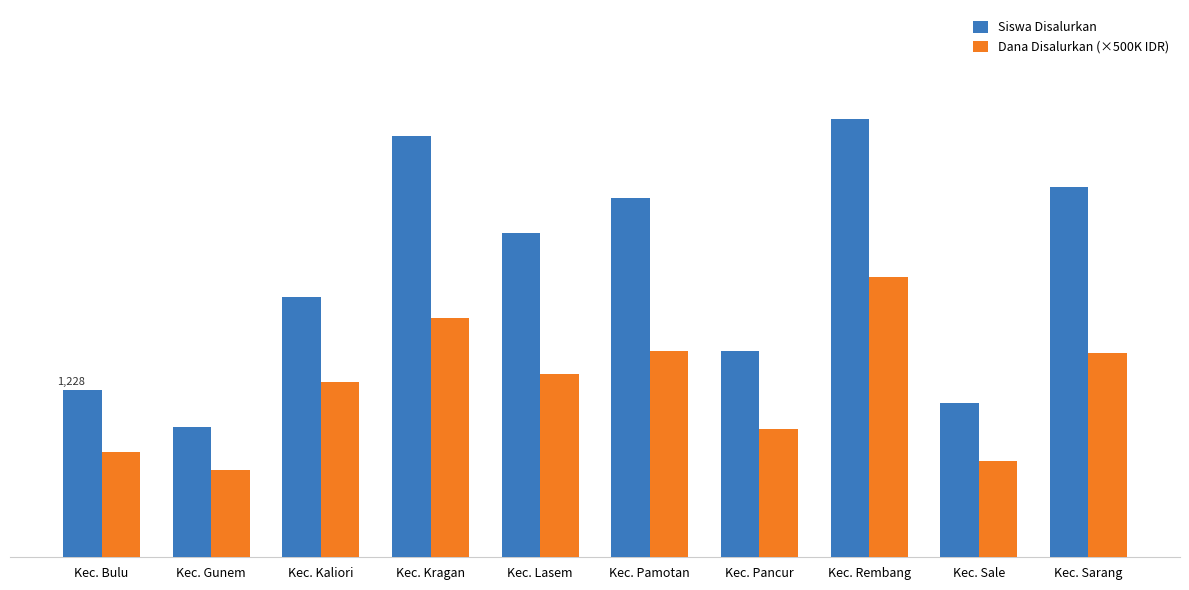

Which series changed the most between Kec. Lasem and Kec. Pancur?

Siswa Disalurkan